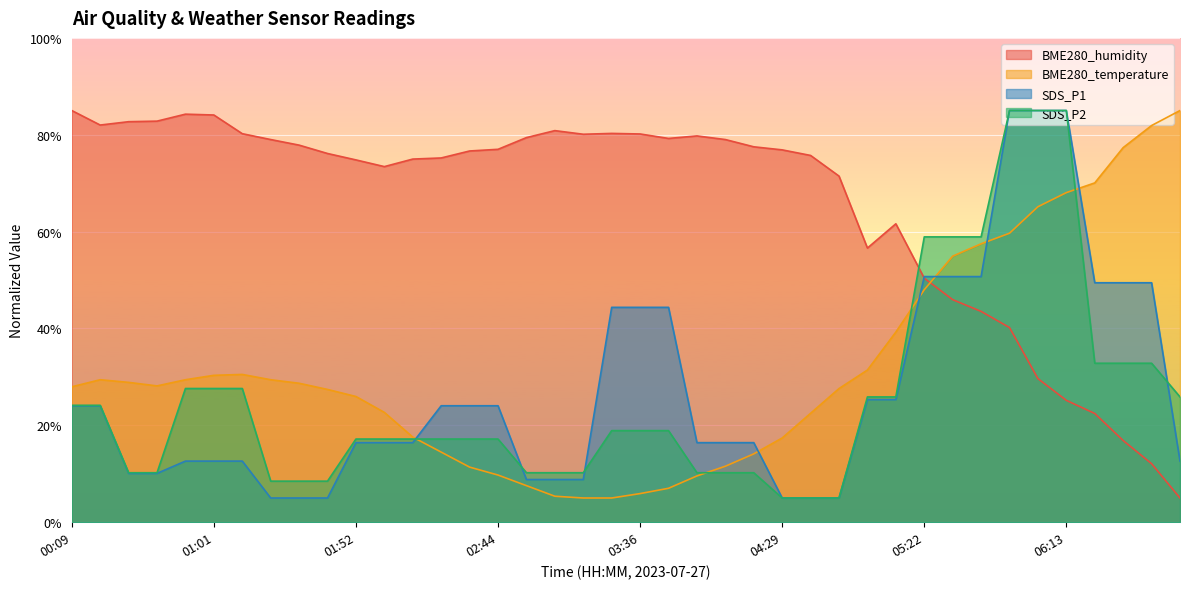

At which category does the chart reach its minimum across all series?

06:55